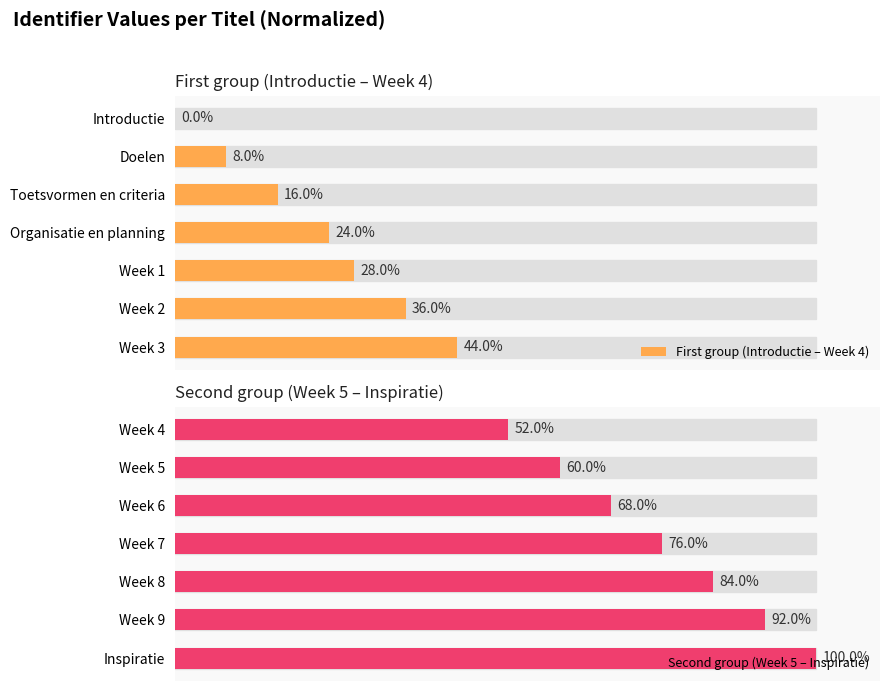

How many data points does each series have?

7